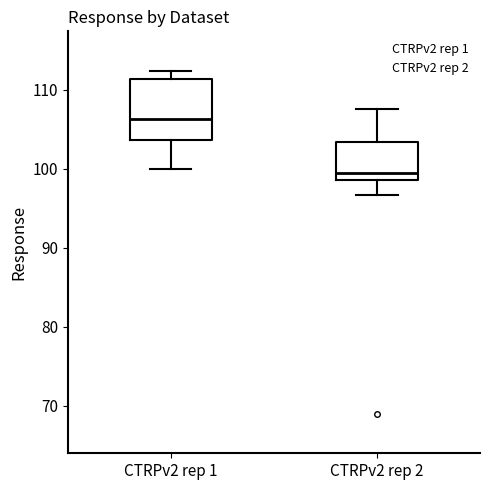

Which box has the lowest median line?

CTRPv2 rep 2